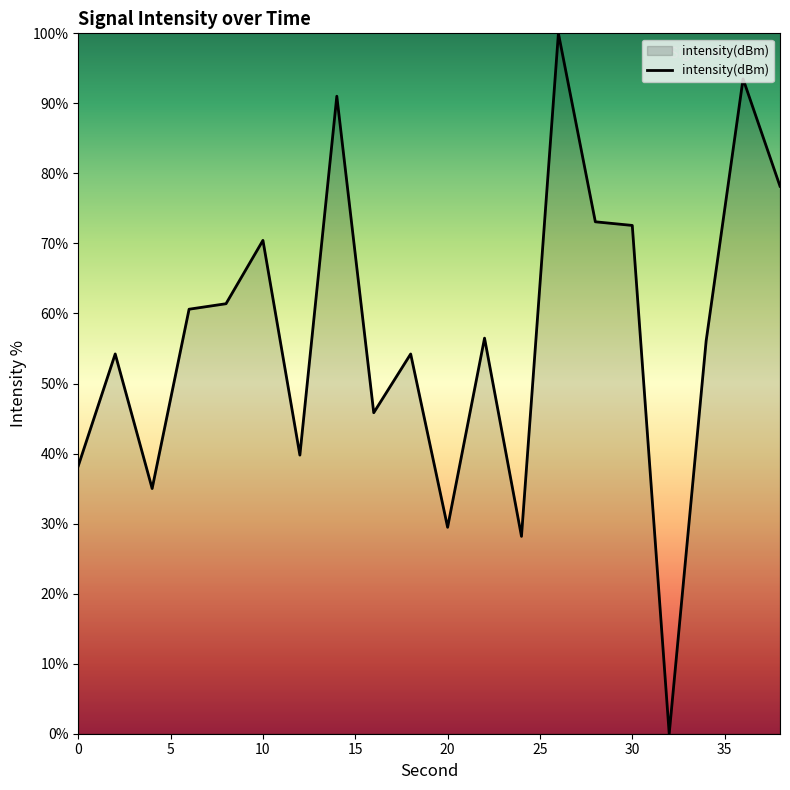

How many values are above zero?

19